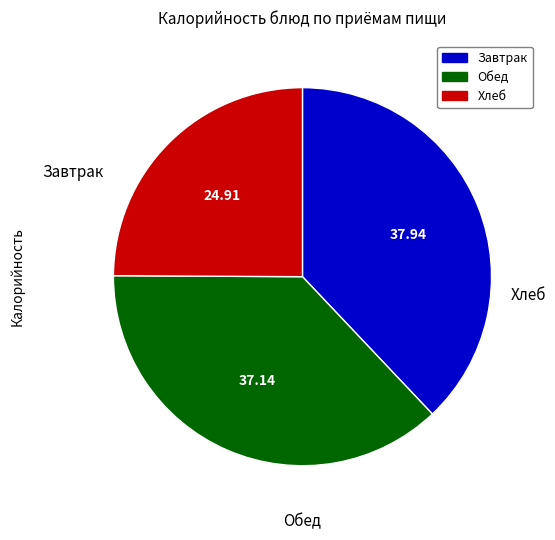

Is there a majority slice in this chart?

No